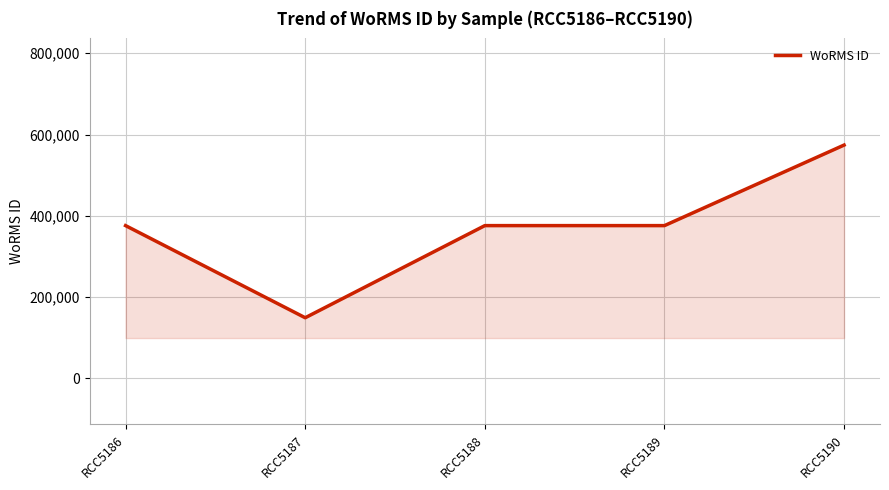

What is the greatest value displayed?

574064